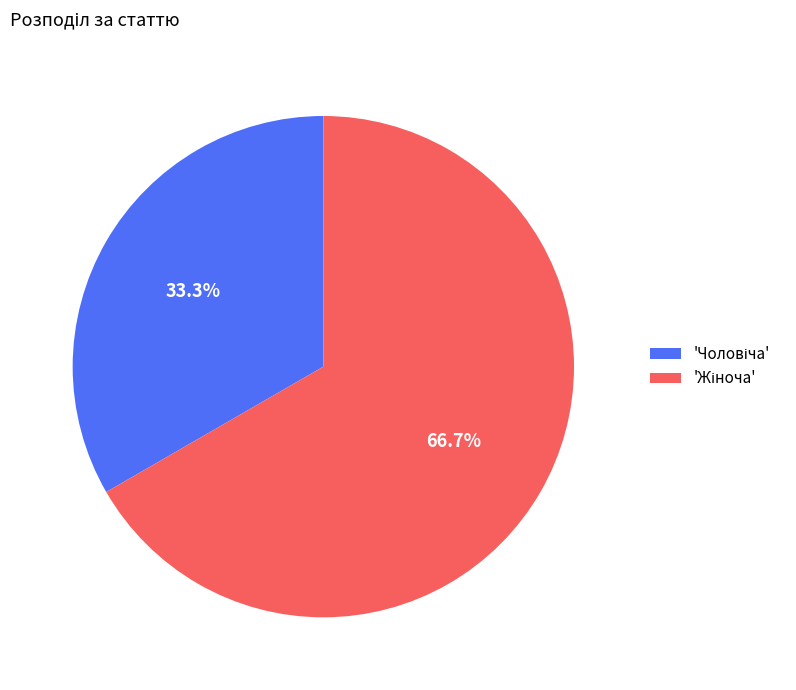

Which slice is the largest?

Жіноча